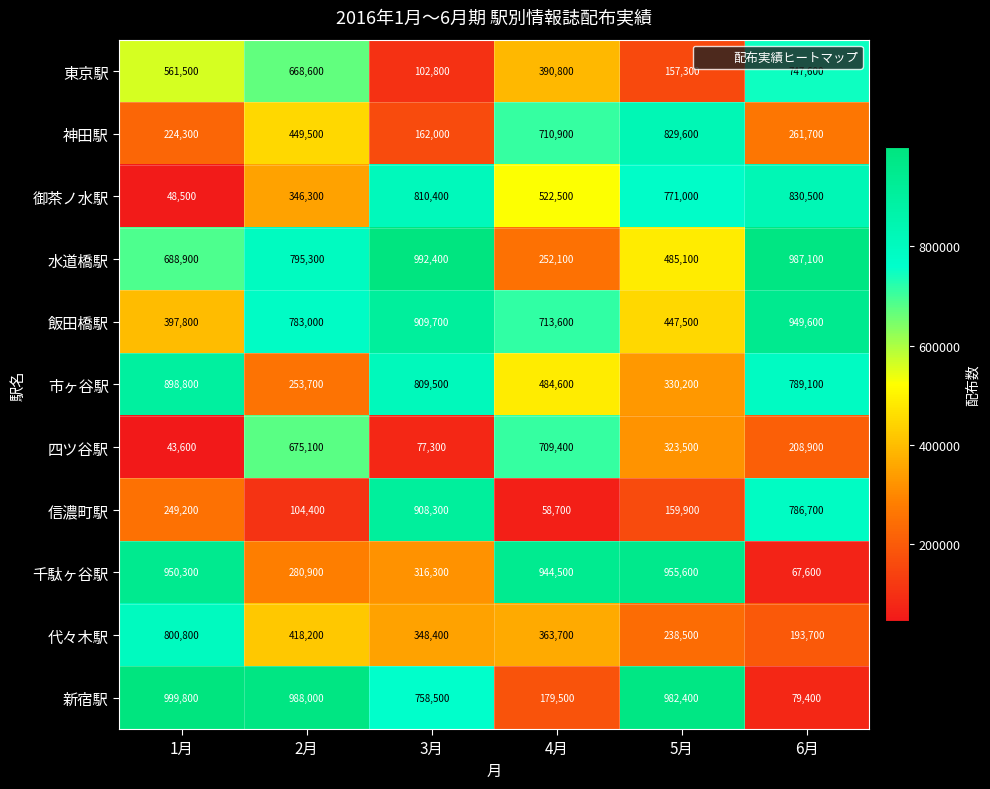

Which label corresponds to the largest value in the chart?

1月